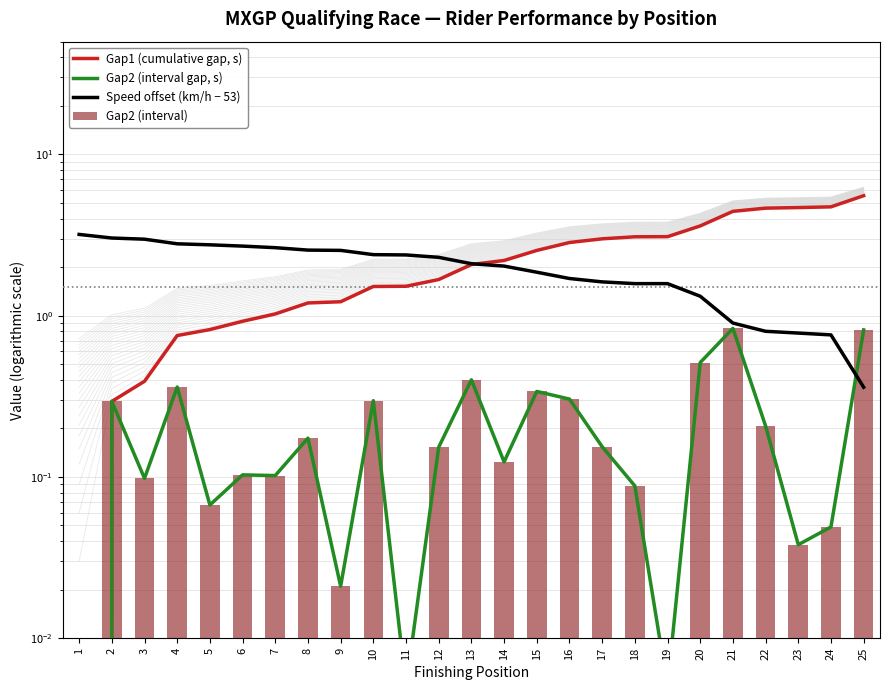

How many distinct data groups are displayed?

4